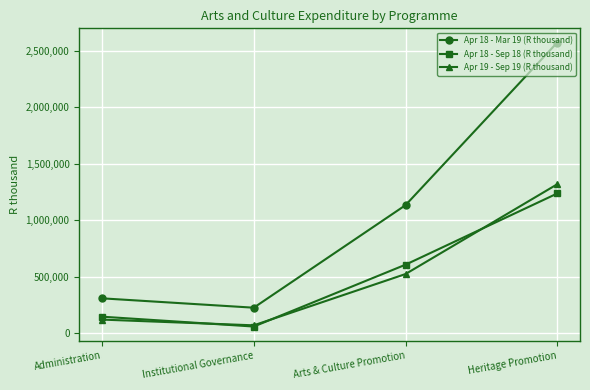

What is the difference between the maximum and minimum values in the Apr 19 - Sep 19 (R thousand) series?

1247442